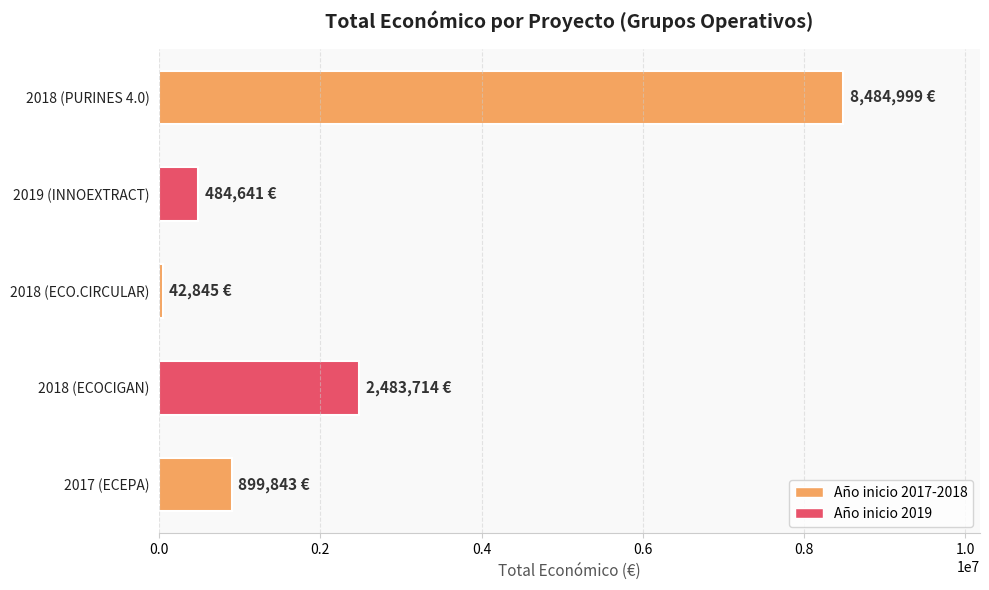

Reading top to bottom, extract all data points from this chart.

2018 (PURINES 4.0)=8484999	2019 (INNOEXTRACT)=484641	2018 (ECO.CIRCULAR)=42845	2018 (ECOCIGAN)=2483714	2017 (ECEPA)=899843